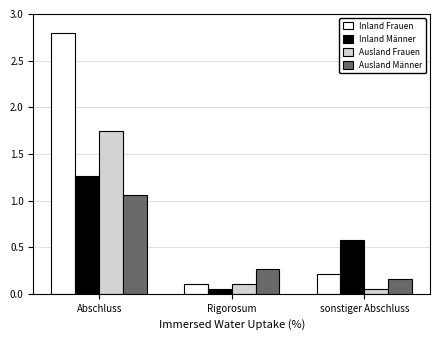

What position from the left is sonstiger Abschluss?

3